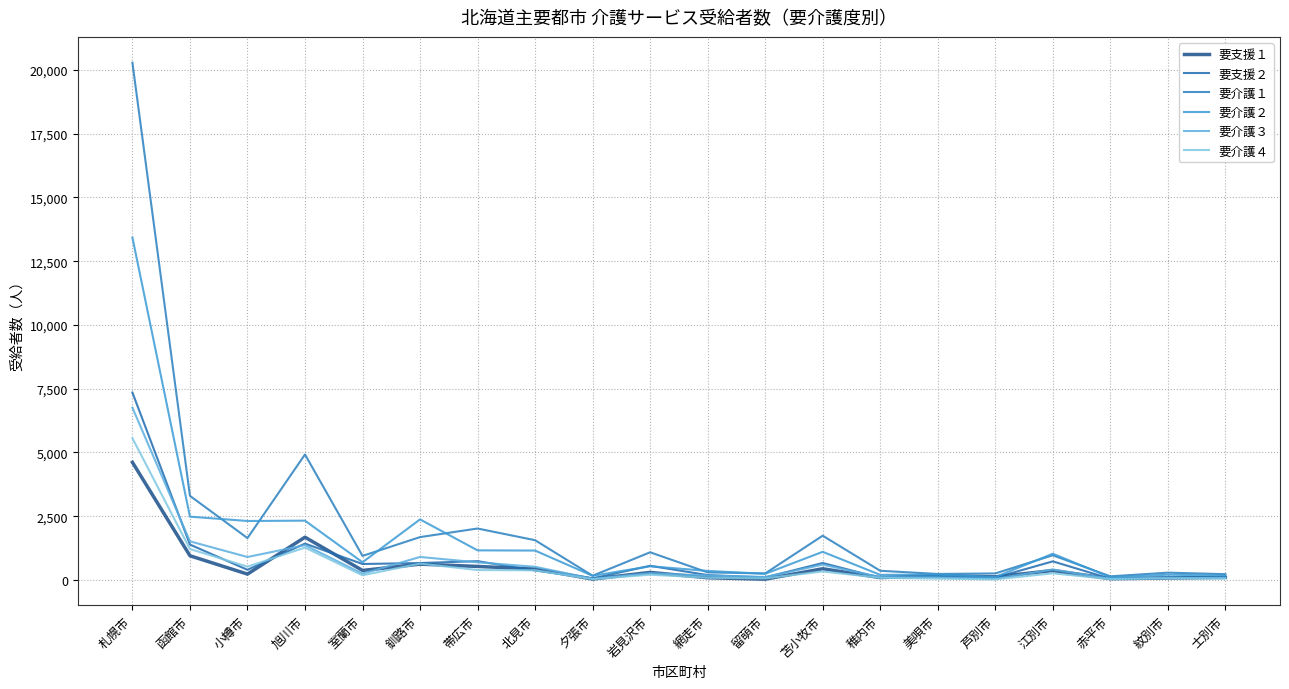

What is the label of the 20th point from the left?

士別市